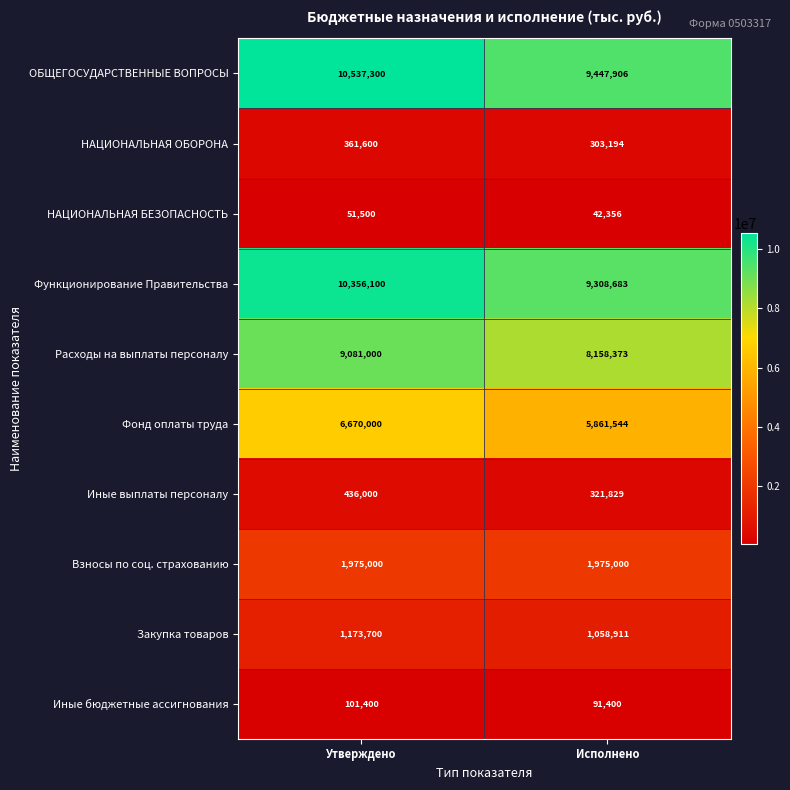

Reading left to right, what are all the values shown in this chart?

ОБЩЕГОСУДАРСТВЕННЫЕ ВОПРОСЫ: 10537300	9447906
НАЦИОНАЛЬНАЯ ОБОРОНА: 361600	303194
НАЦИОНАЛЬНАЯ БЕЗОПАСНОСТЬ: 51500	42356
Функционирование Правительства: 10356100	9308683
Расходы на выплаты персоналу: 9081000	8158373
Фонд оплаты труда: 6670000	5861544
Иные выплаты персоналу: 436000	321829
Взносы по соц. страхованию: 1975000	1975000
Закупка товаров: 1173700	1058911
Иные бюджетные ассигнования: 101400	91400